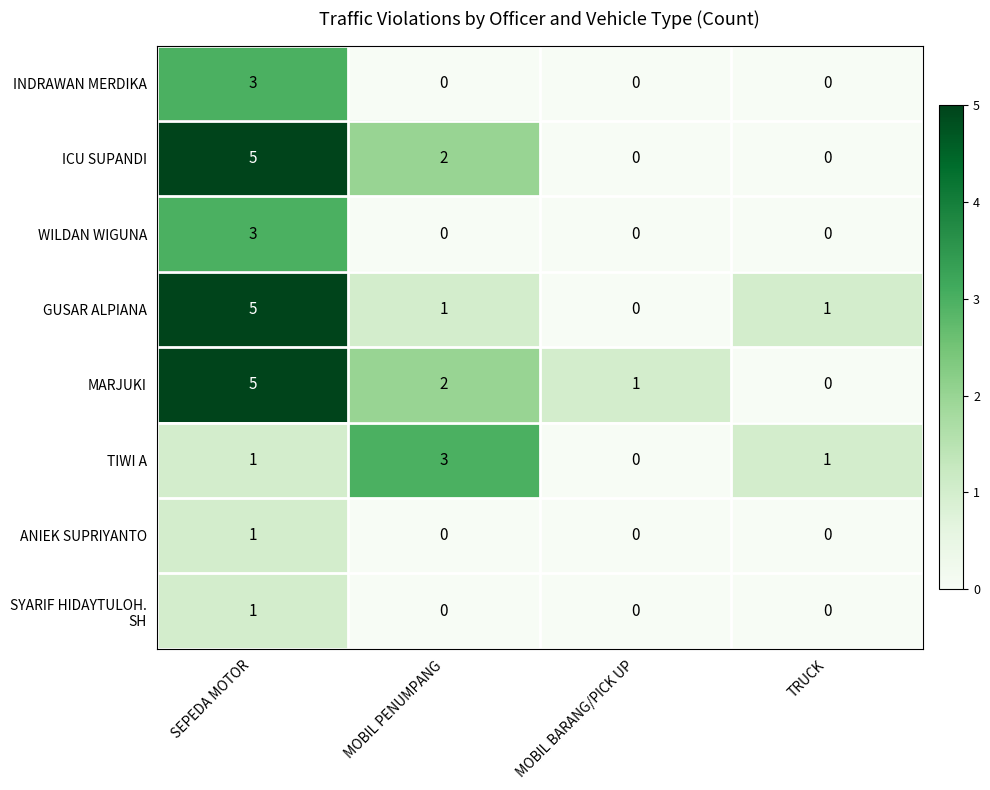

What is the spread (max minus min) of values at TRUCK?

1